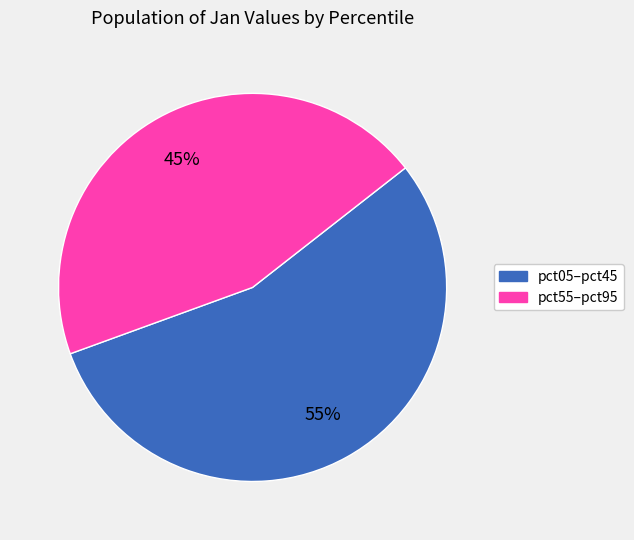

Is there a majority slice in this chart?

Yes